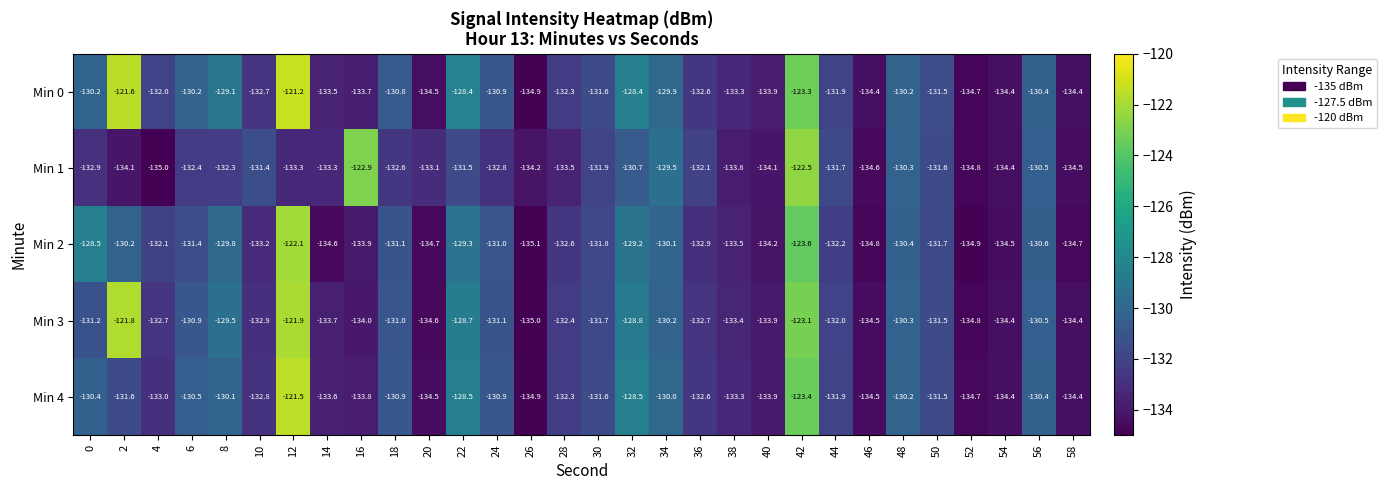

Read the Min 4 value at 22.

-128.5